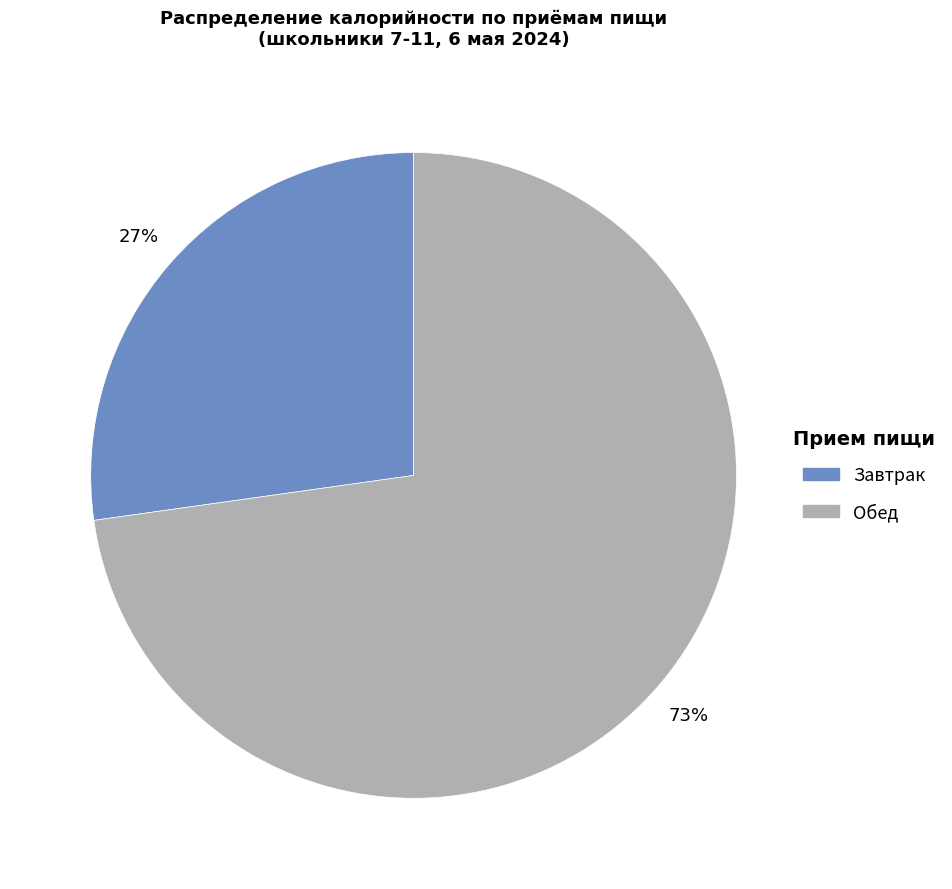

The Обед slice represents 73% of the pie. True or false?

True